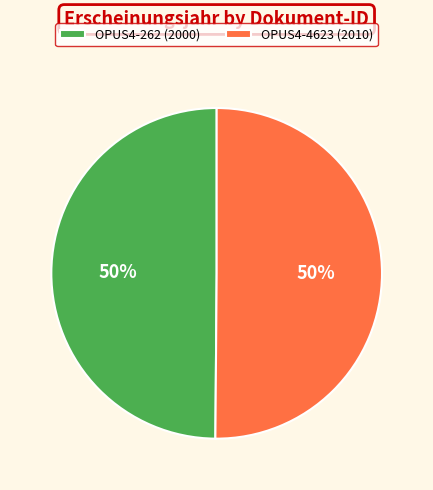

To the nearest percent, what is the combined percentage of OPUS4-4623 and OPUS4-262?

100%